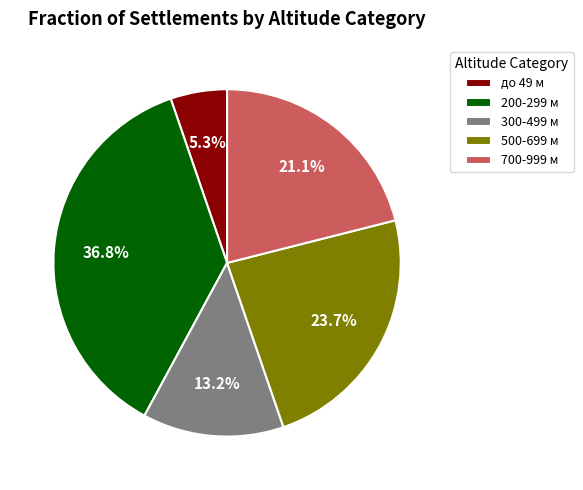

Rank the categories by value from lowest to highest.

до 49 м, 300-499 м, 700-999 м, 500-699 м, 200-299 м